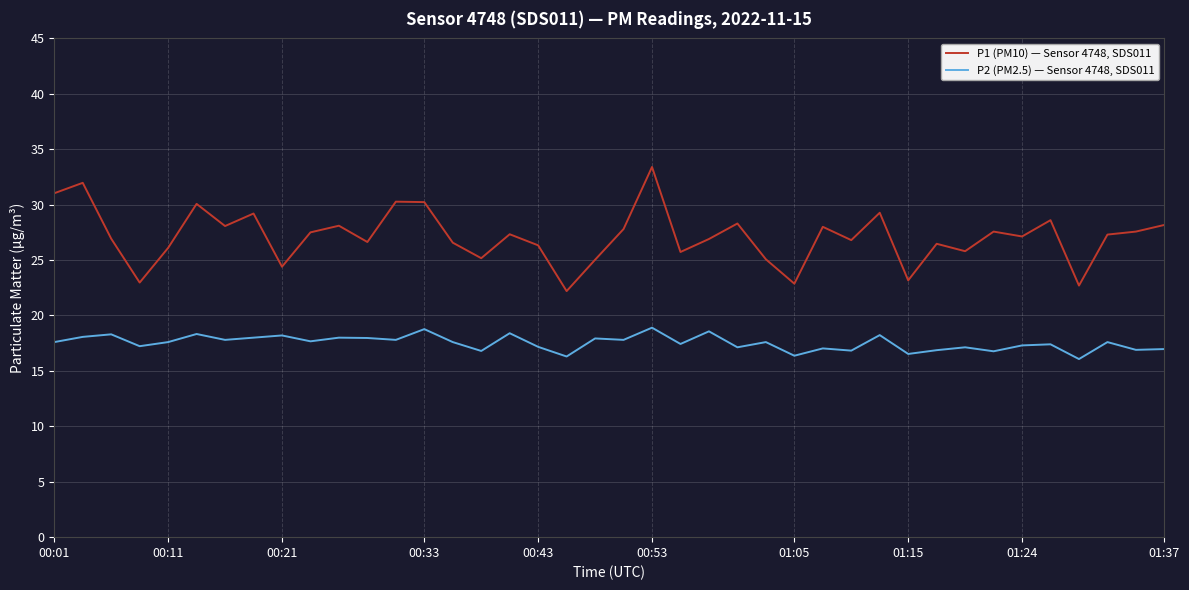

Which series has the largest total across all categories?

P1 (PM10) — Sensor 4748, SDS011